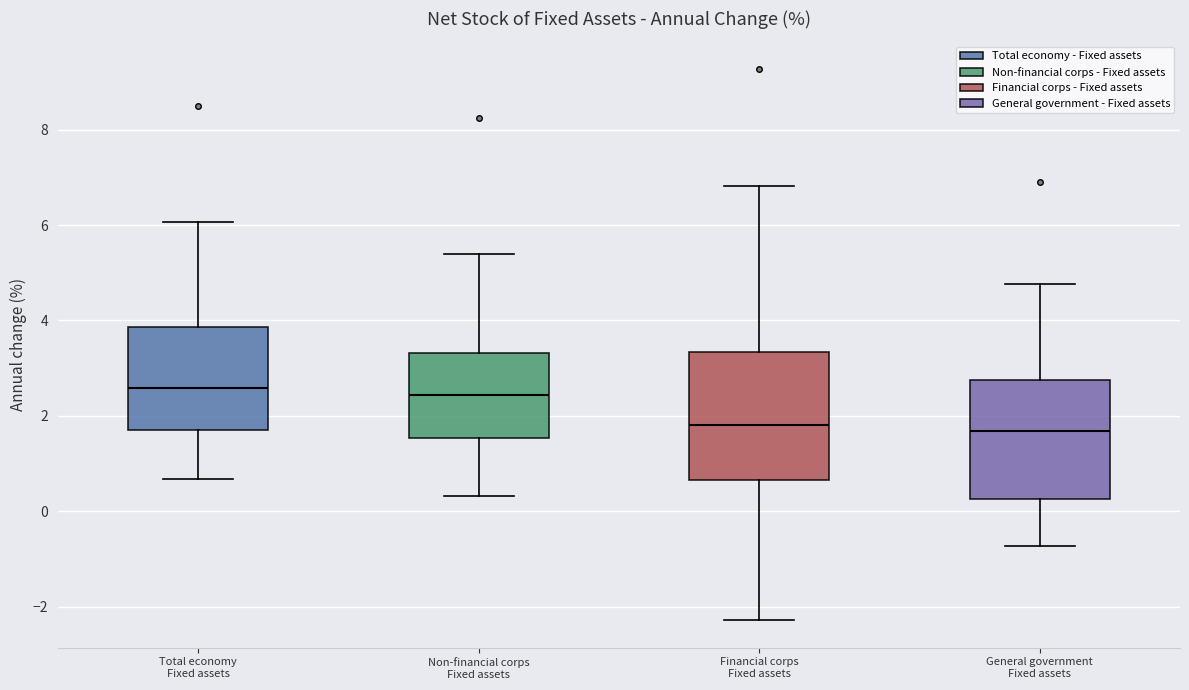

Reading left to right, read every box against the y-axis: the position of its median line, the range the box covers, and the ends of its whiskers. The values are not printed on the chart, so give them approximately, as read against the axis.

Total economy Fixed assets: median 2.6, box 1.6 to 3.8, whiskers 0.6 to 6.0
Non-financial corps Fixed assets: median 2.4, box 1.6 to 3.4, whiskers 0.4 to 5.4
Financial corps Fixed assets: median 1.8, box 0.6 to 3.4, whiskers -2.2 to 6.8
General government Fixed assets: median 1.6, box 0.2 to 2.8, whiskers -0.8 to 4.8